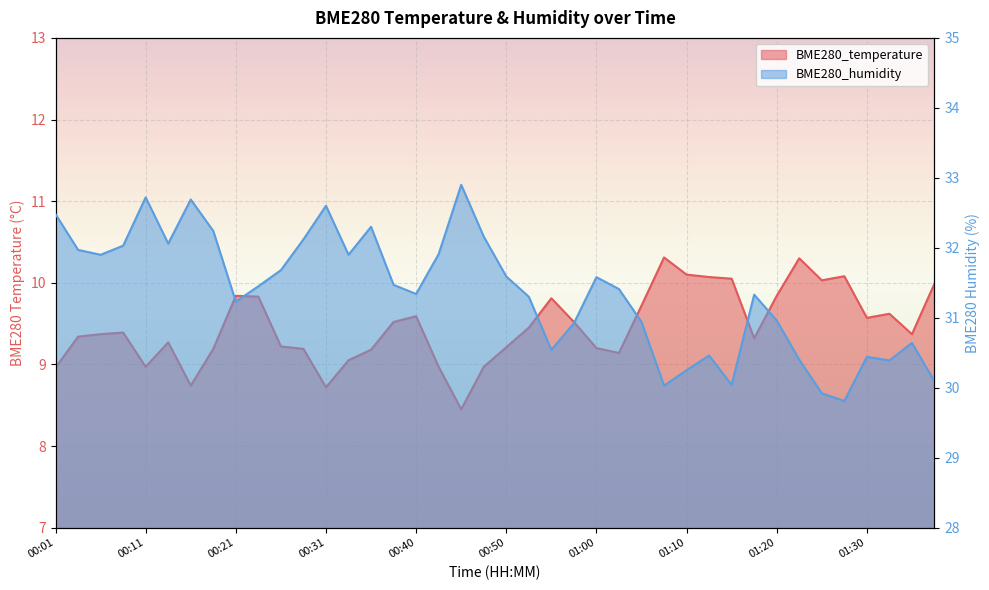

Where is the first local minimum for BME280_humidity?

00:06